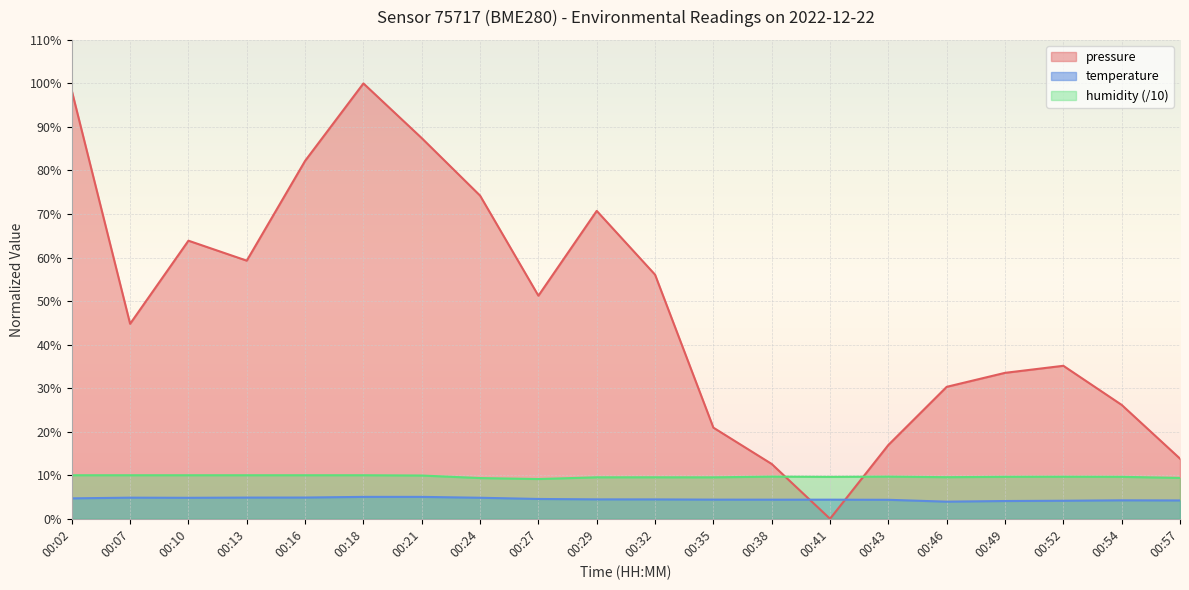

Reading left to right, transcribe all the data shown in this chart.

pressure: 98.3	44.8	63.9	59.3	82.2	100.0	87.4	74.2	51.2	70.7	56.1	20.9	12.6	0.0	17.0	30.3	33.5	35.1	26.2	13.8
temperature: 4.7	4.8	4.8	4.9	4.9	5.0	5.0	4.8	4.5	4.5	4.5	4.4	4.4	4.4	4.4	3.9	4.1	4.1	4.2	4.2
humidity: 10.0	10.0	10.0	10.0	10.0	10.0	9.9	9.4	9.1	9.5	9.5	9.5	9.7	9.6	9.7	9.6	9.6	9.7	9.6	9.4